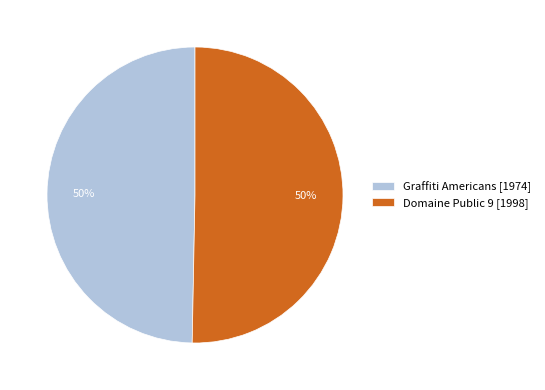

To the nearest percent, what is the average slice percentage?

50%